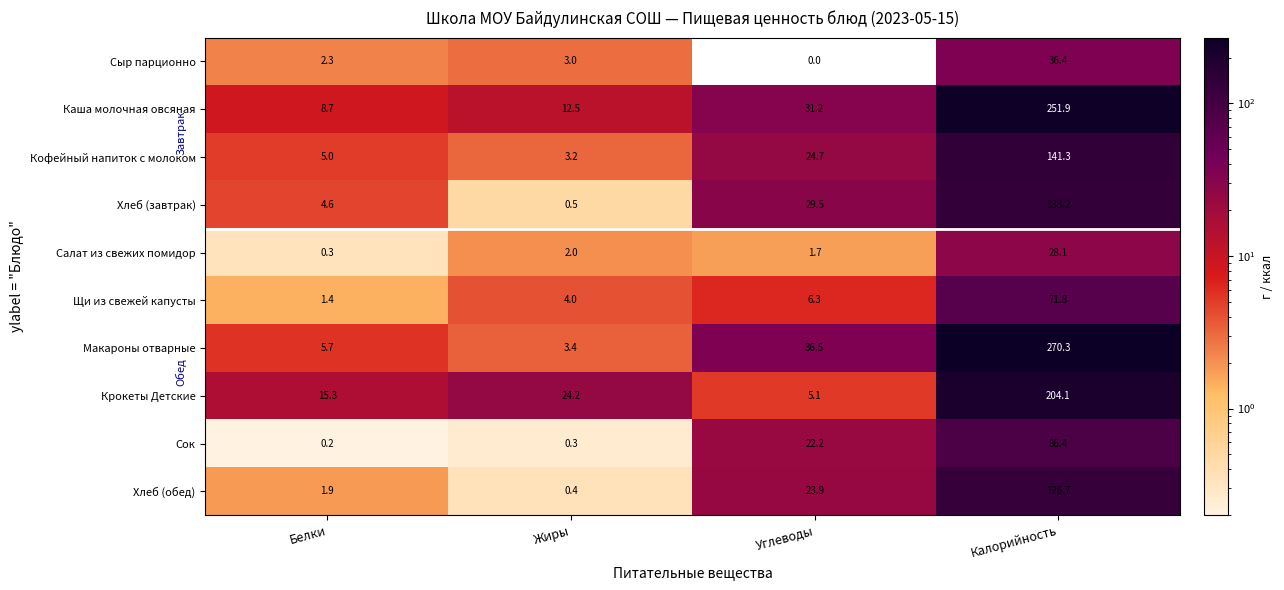

The Сок series shows 86.4 at Калорийность. True or false?

True